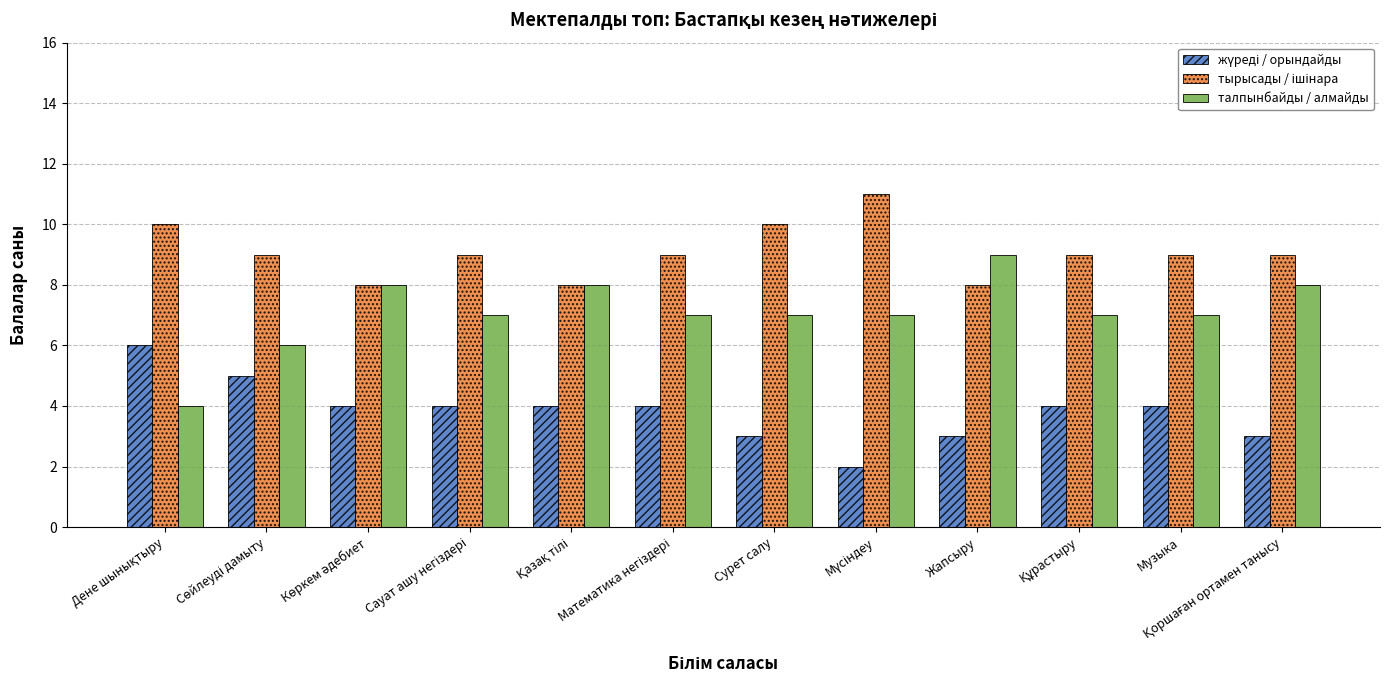

What is the label of the 9th bar from the left?

Жапсыру